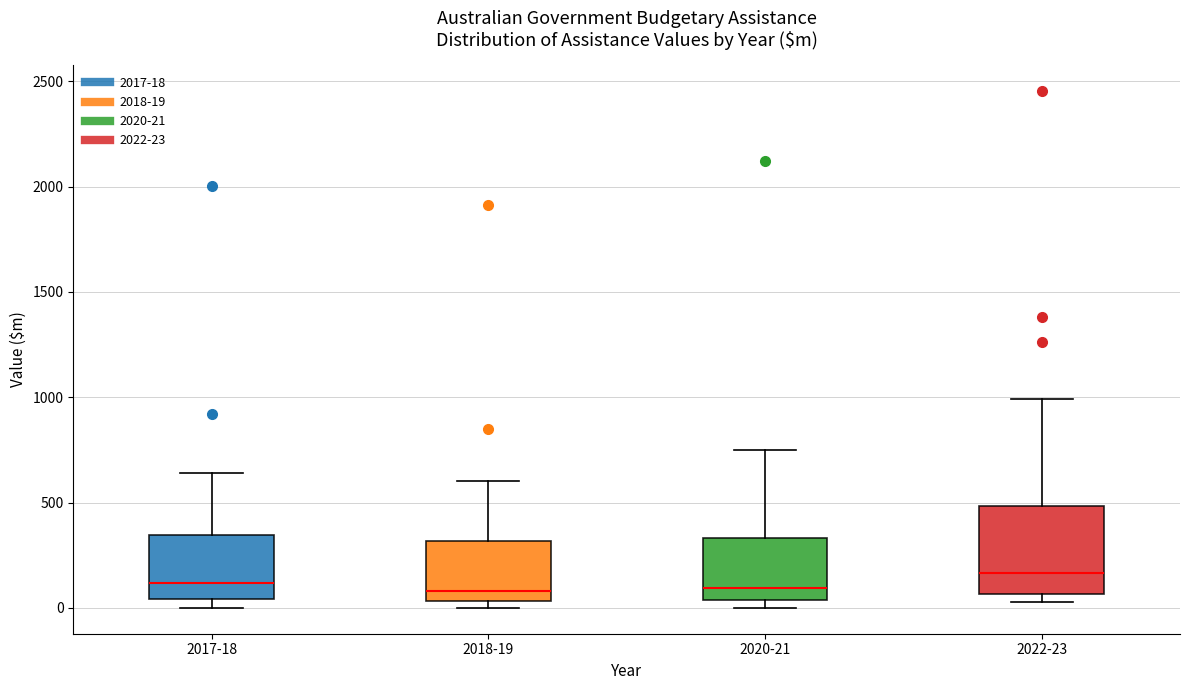

Reading left to right, transcribe this box plot: for each box, give where its median line is, the range the box spans, and where its two whiskers end, as read against the y-axis. The values are not printed on the chart, so give them approximately, as read against the axis.

2017-18: median 100, box 50 to 350, whiskers 0 to 650
2018-19: median 100, box 50 to 300, whiskers 0 to 600
2020-21: median 100, box 50 to 350, whiskers 0 to 750
2022-23: median 150, box 50 to 500, whiskers 50 (just below the box's lower edge) to 1000